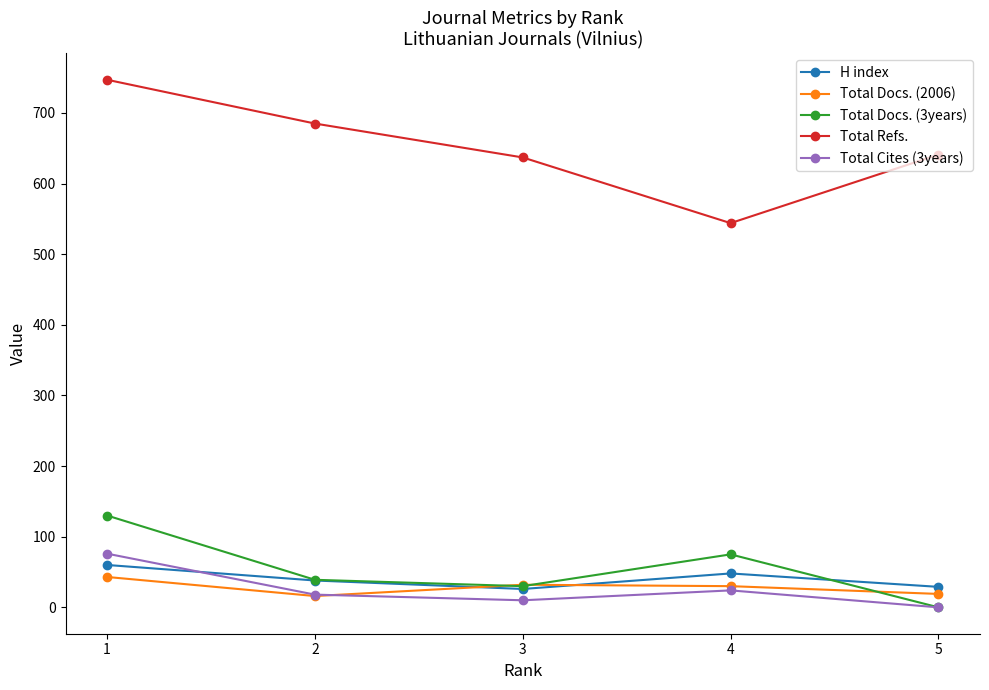

What is the maximum value shown in the chart?

747